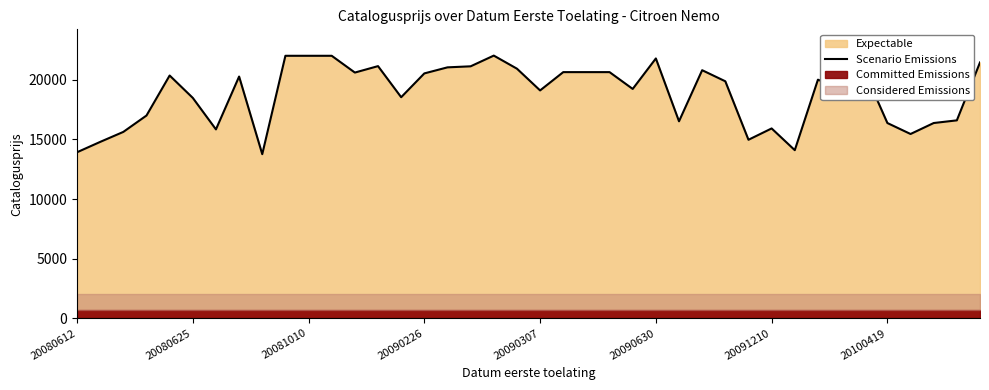

What is the greatest value displayed?

22028